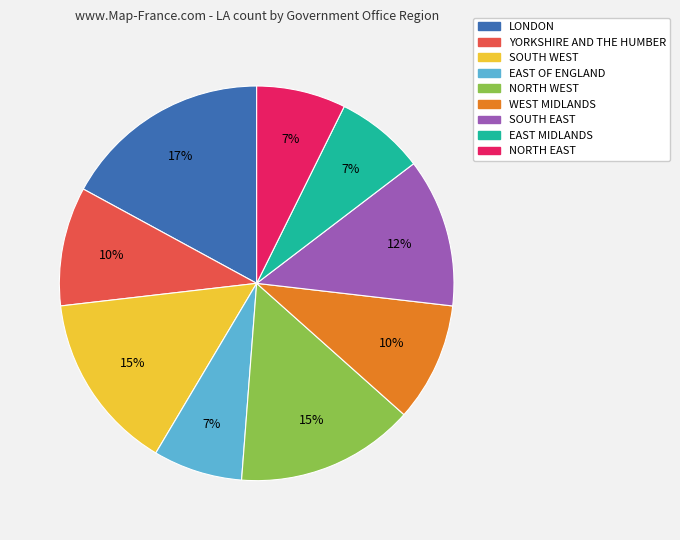

Is there any slice that represents more than half of the pie?

No